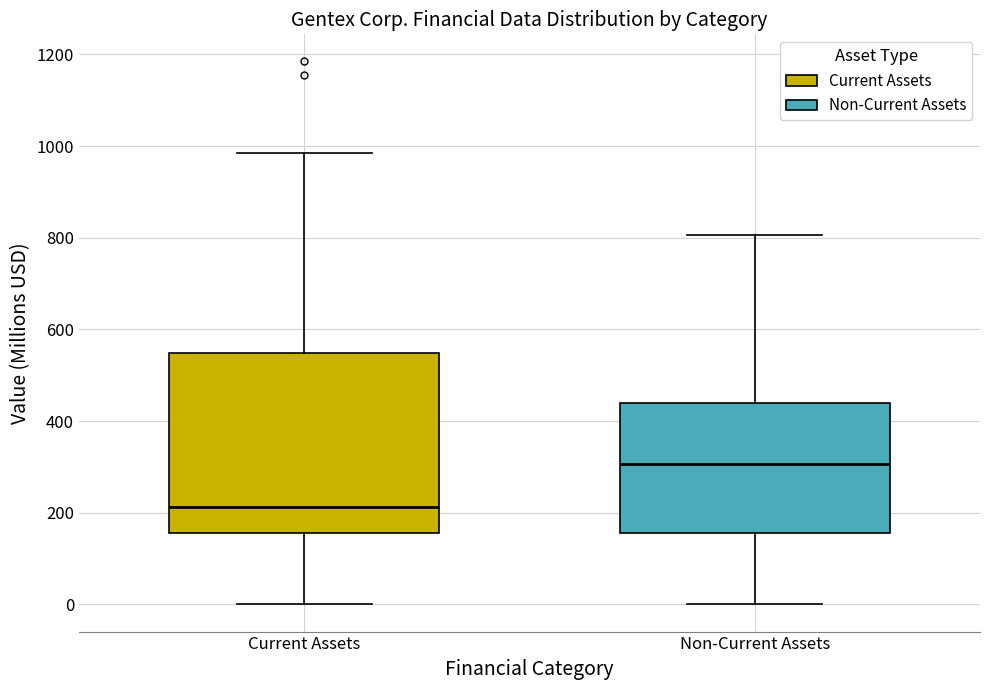

Comparing the boxes themselves (not the whiskers), which one is the tallest?

Current Assets